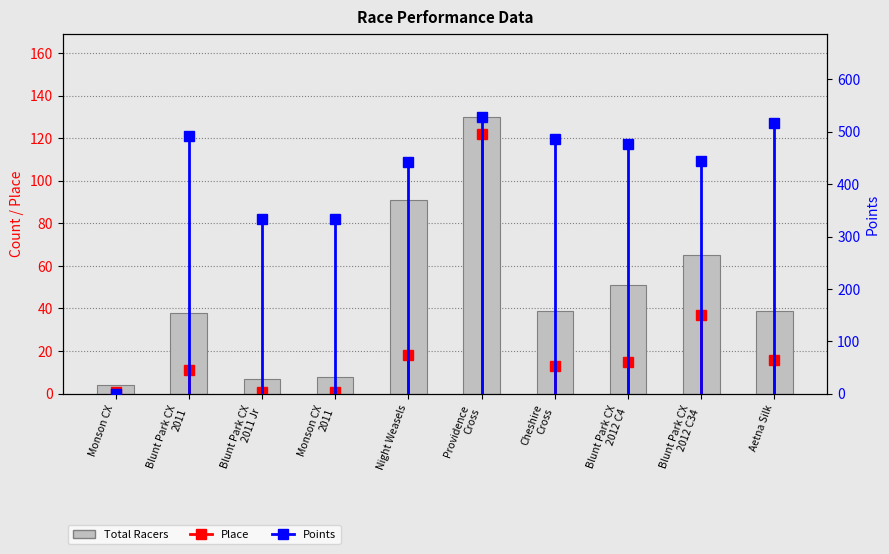

What is the highest value of the Points series?

528.4